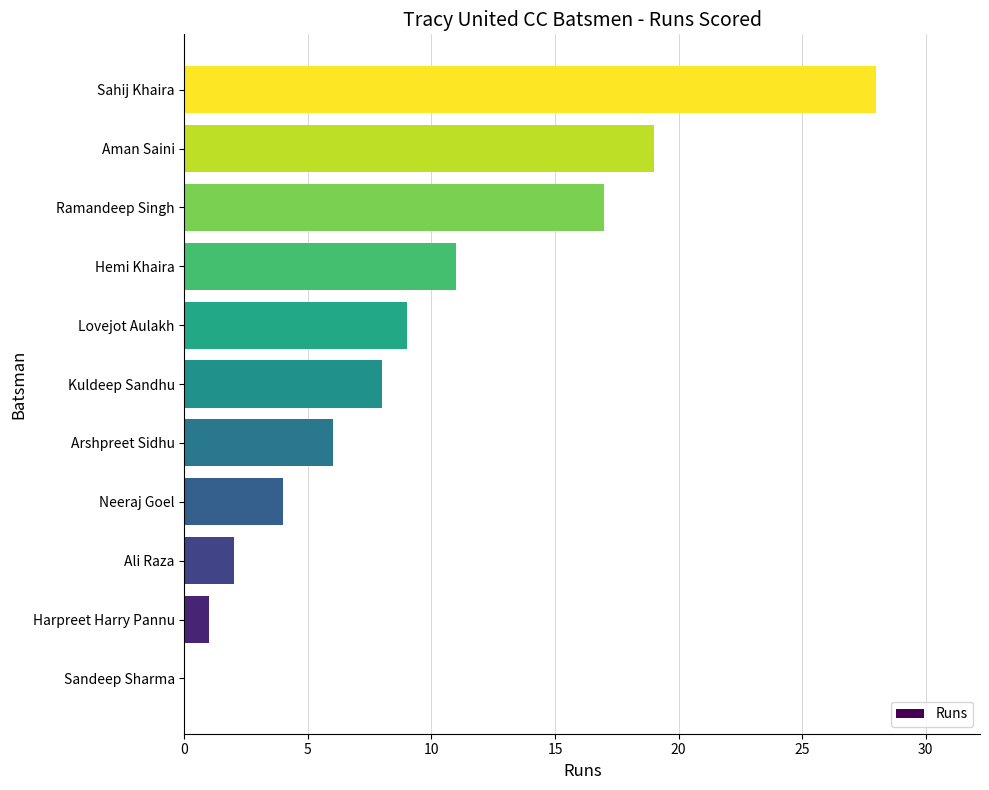

Which label corresponds to the largest value in the chart?

Sahij Khaira